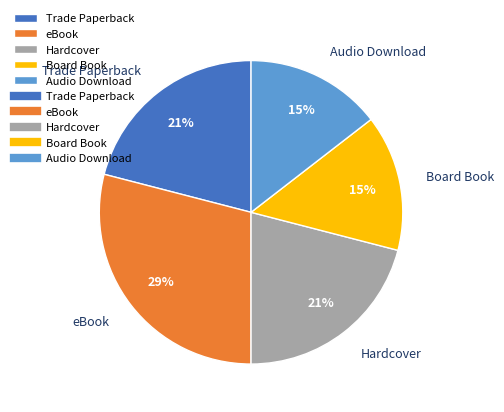

Count the number of slices in the pie.

5